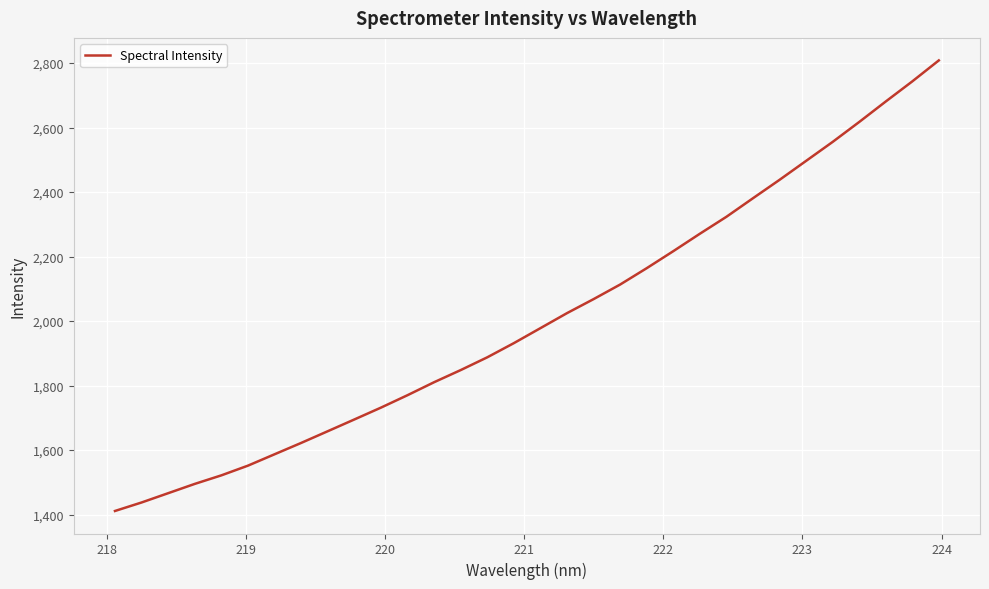

What is the difference between the maximum and minimum values?

1397.3